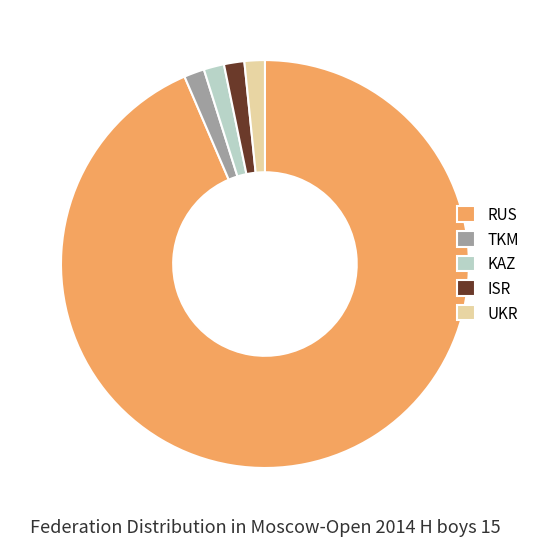

The UKR slice represents 12% of the pie. True or false?

False